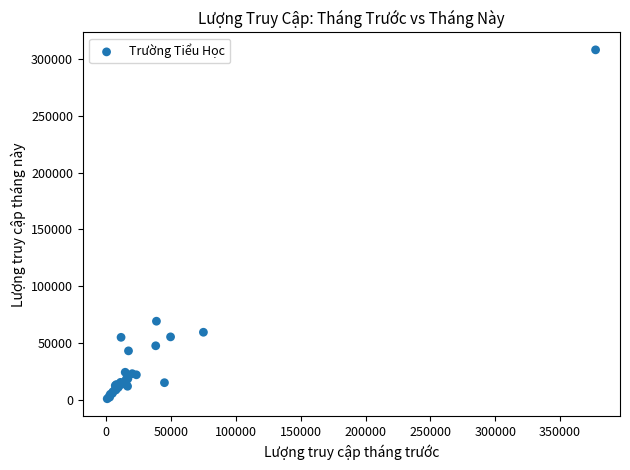

What Y value in the scatter plot is closest to 154523?

69339